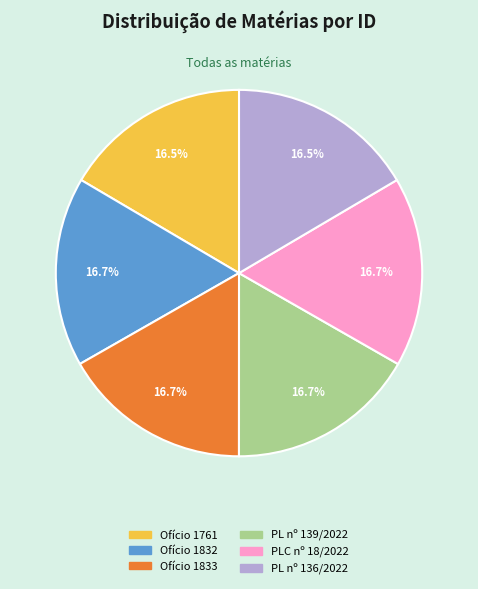

How many slices are in this pie chart?

6